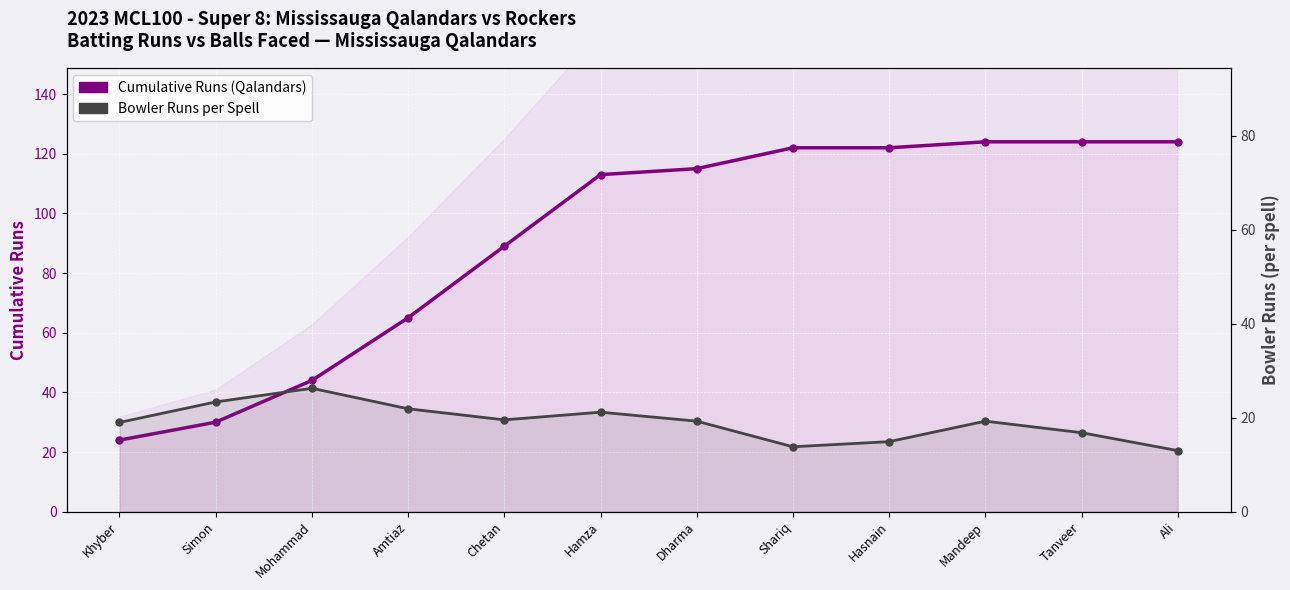

The Bowler Runs per Over Segment series shows 20.7 at Shariq. True or false?

False